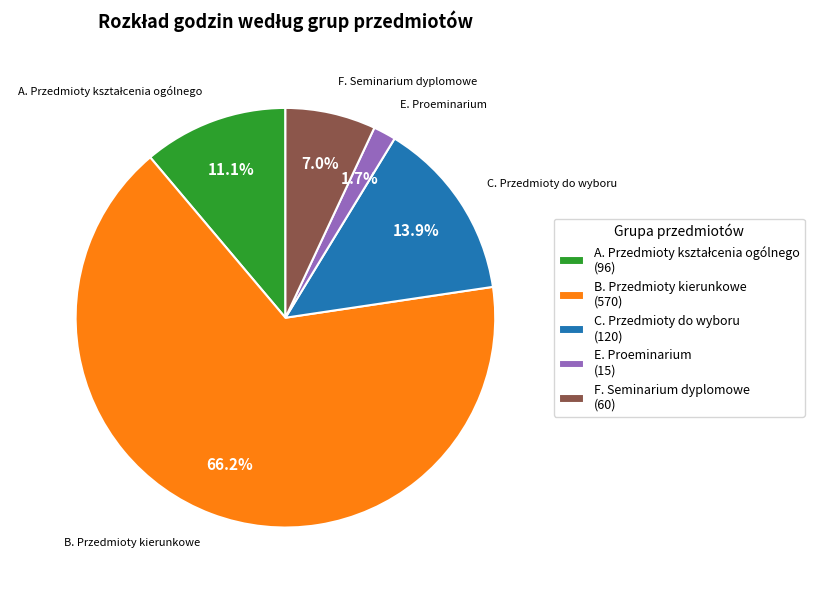

What is the majority slice?

B. Przedmioty kierunkowe (570)